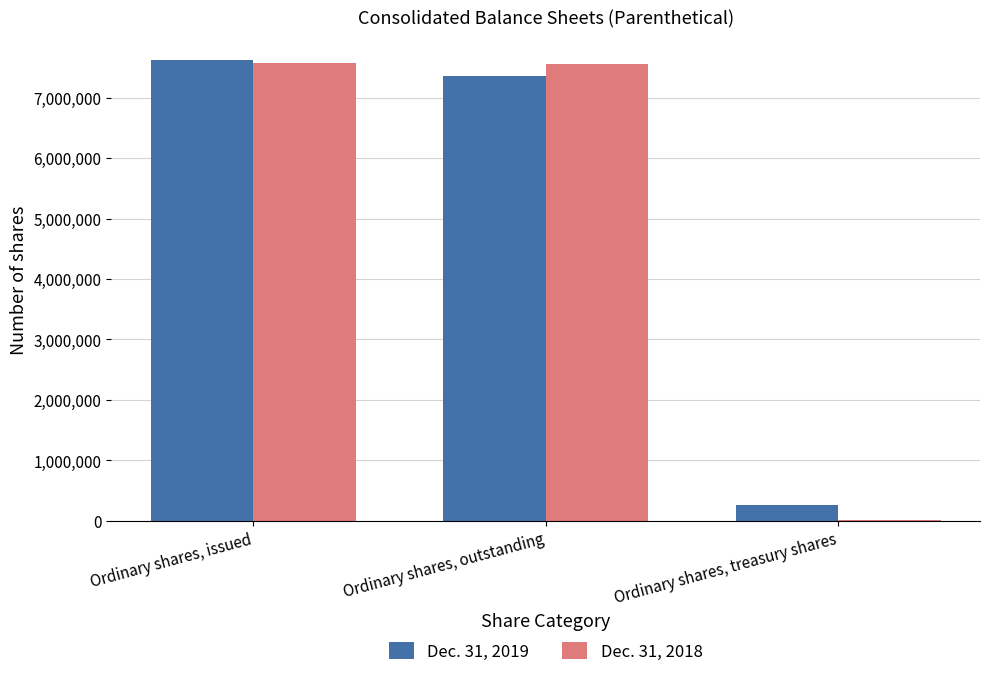

The Dec. 31, 2018 series shows 10494093 at Ordinary shares, outstanding. True or false?

False